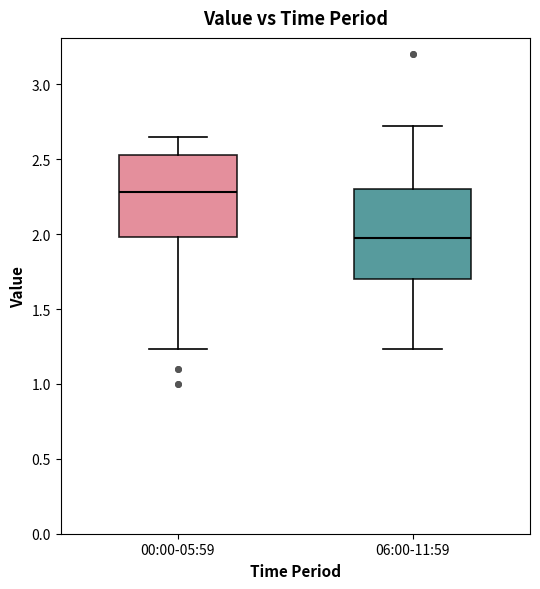

Reading left to right, read every box against the y-axis: the position of its median line, the range the box covers, and the ends of its whiskers. The values are not printed on the chart, so give them approximately, as read against the axis.

00:00-05:59: median 2.30, box 2.00 to 2.55, whiskers 1.25 to 2.65
06:00-11:59: median 2.00, box 1.70 to 2.30, whiskers 1.25 to 2.70